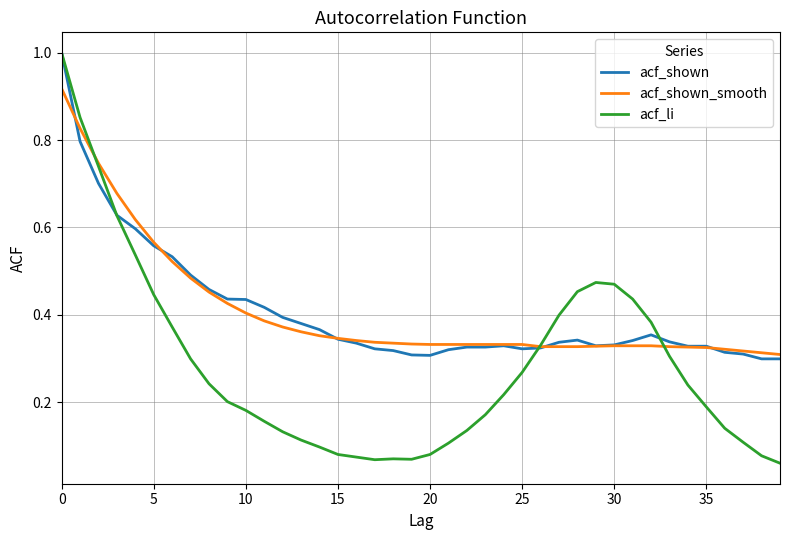

Which series has the largest range (max minus min)?

acf_li